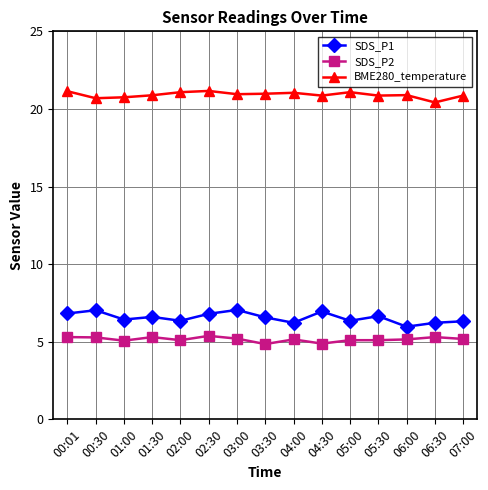

Which series has the widest spread of values?

SDS_P1